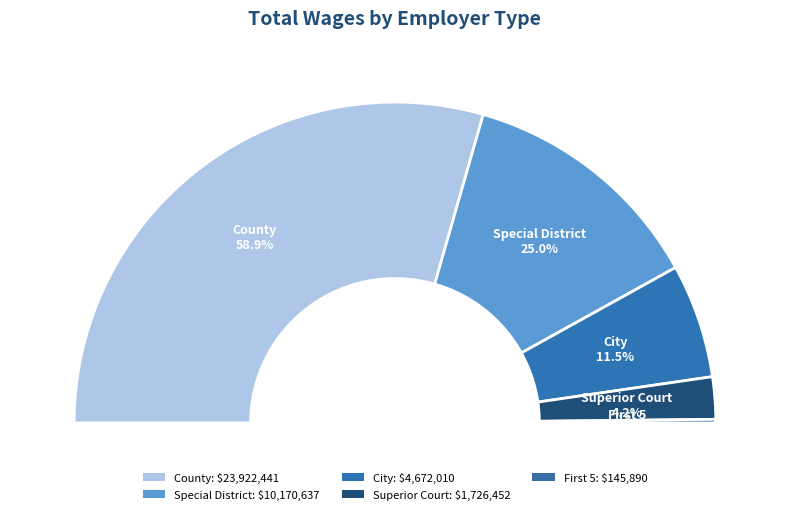

How many segments does this pie chart have?

5